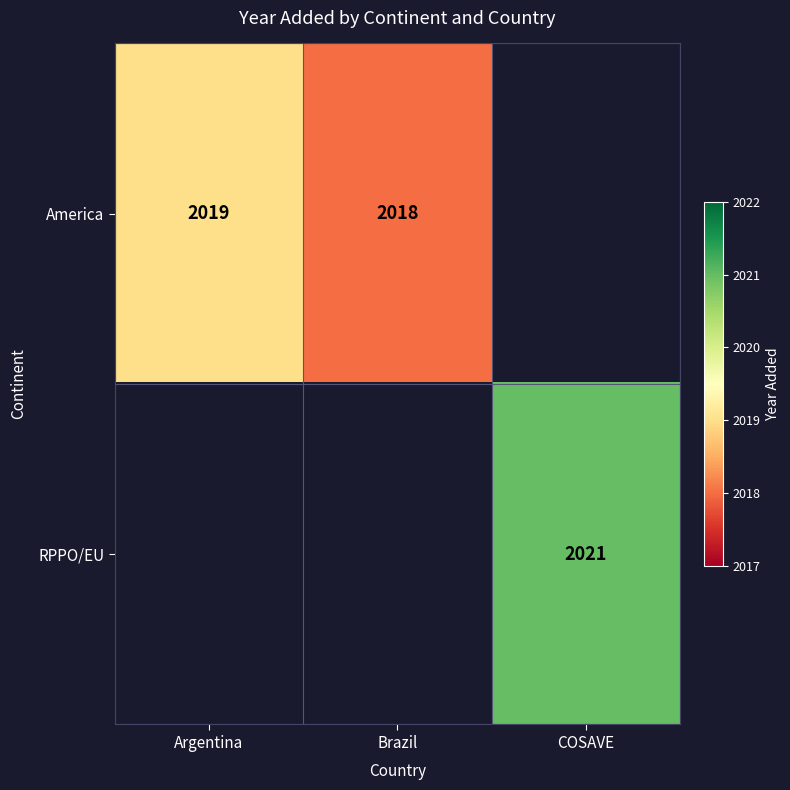

What is the sum of the America values at Argentina and Brazil?

4037